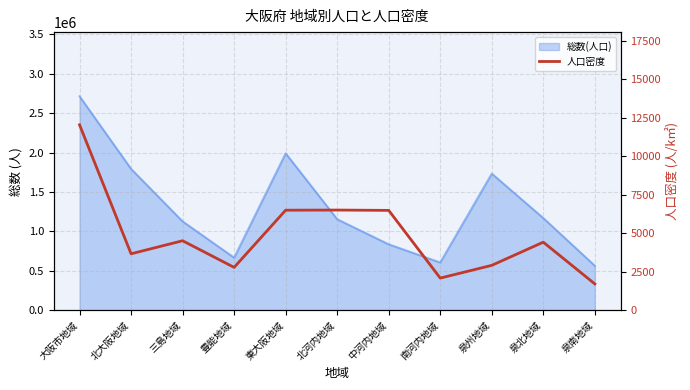

What is the label of the 2nd point from the right?

泉北地域